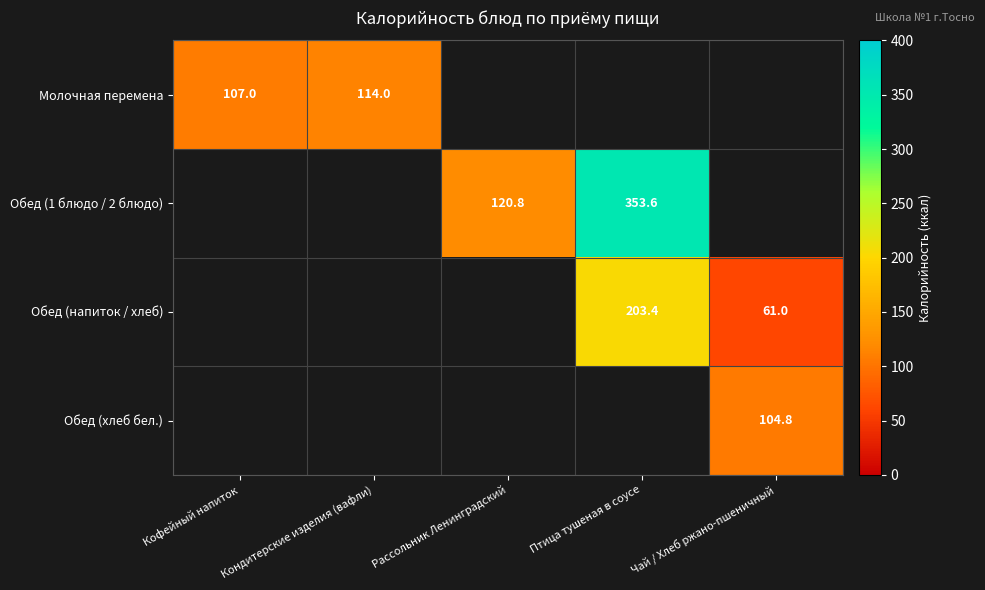

The Обед (1 блюдо / 2 блюдо) series shows 197.6 at Рассольник Ленинградский. True or false?

False